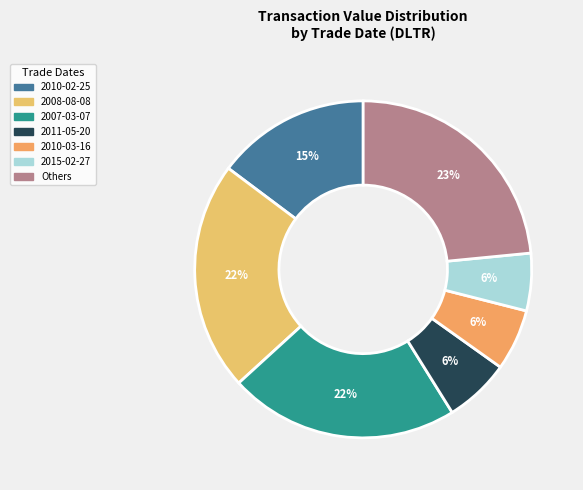

How many slices are in this pie chart?

7